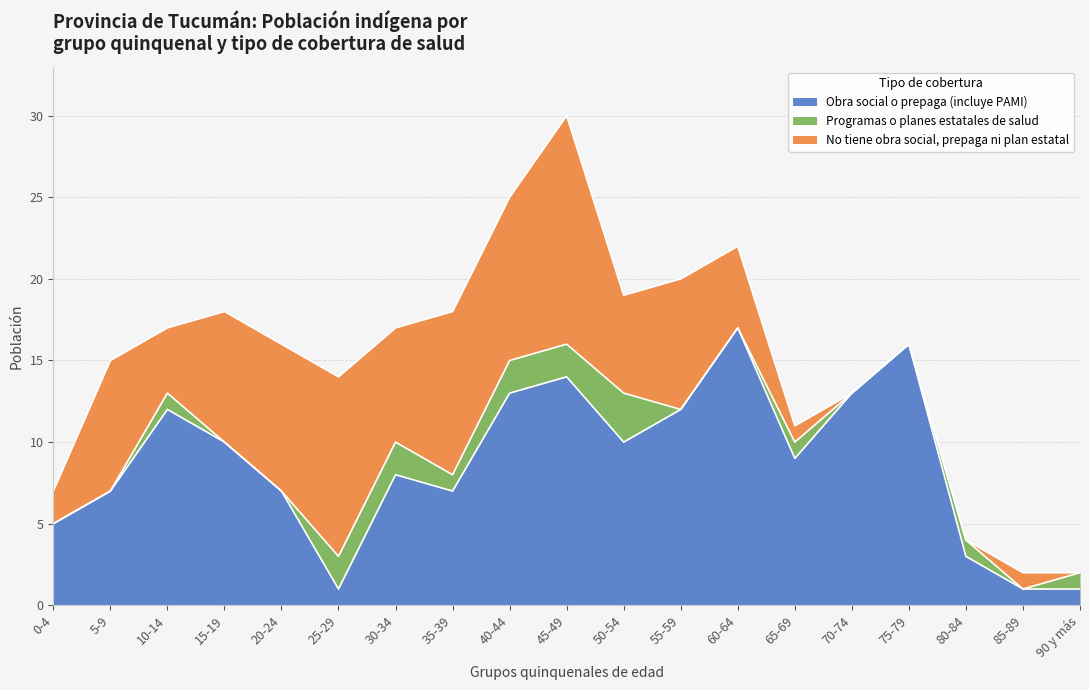

What is the difference between the maximum and minimum values in the Programas o planes estatales de salud series?

3